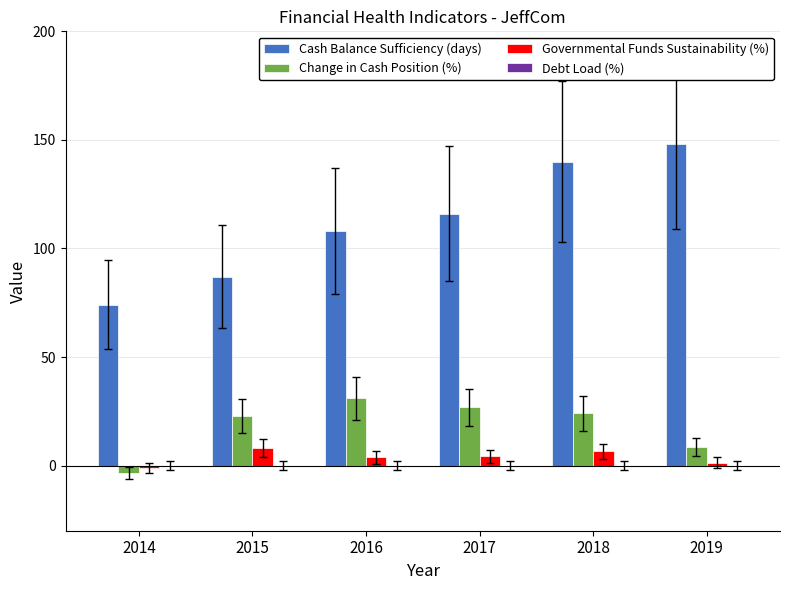

List the series in order of their peak value, lowest first.

Governmental Funds Sustainability (%), Change in Cash Position (%), Cash Balance Sufficiency (days)